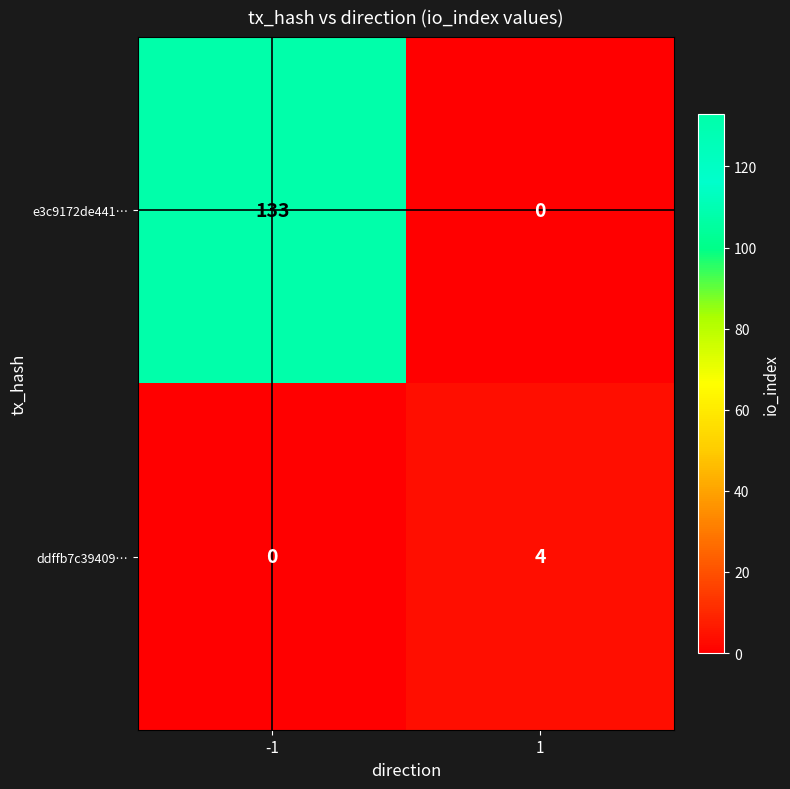

What is the difference between the e3c9172de441… values at -1 and 1?

133